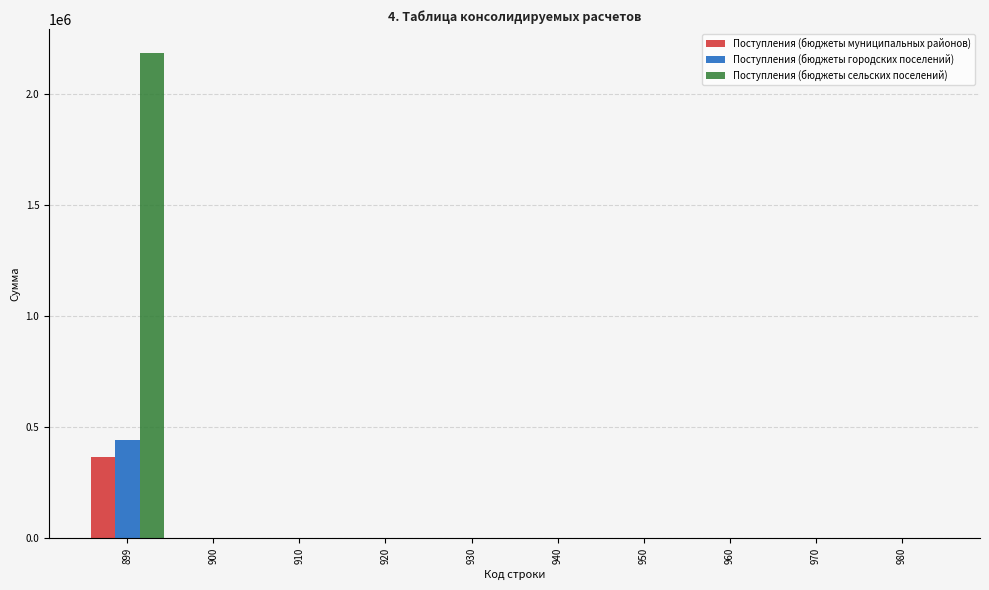

Reading left to right, list all the values displayed in this chart.

Поступления (бюджеты муниципальных районов): 899=364360.0	900=0.0	910=0.0	920=0.0	930=0.0	940=0.0	950=0.0	960=0.0	970=0.0	980=0.0
Поступления (бюджеты городских поселений): 899=443982.4	900=0.0	910=0.0	920=0.0	930=0.0	940=0.0	950=0.0	960=0.0	970=0.0	980=0.0
Поступления (бюджеты сельских поселений): 899=2182800.0	900=0.0	910=0.0	920=0.0	930=0.0	940=0.0	950=0.0	960=0.0	970=0.0	980=0.0